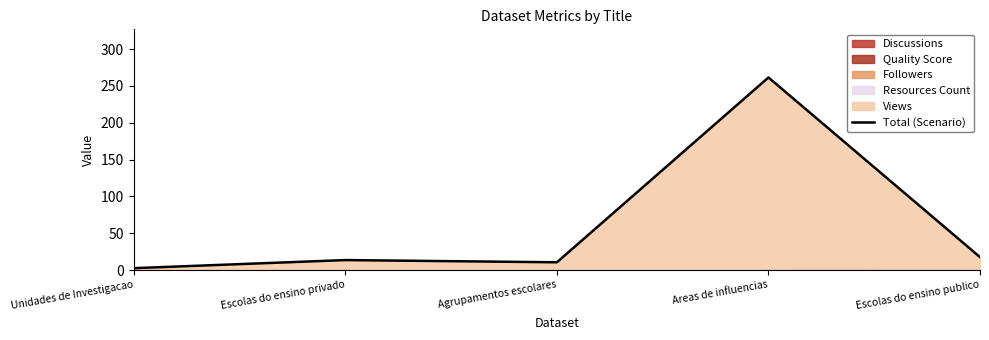

Rank the categories by value from highest to lowest.

Areas de influencias, Escolas do ensino publico, Escolas do ensino privado, Agrupamentos escolares, Unidades de Investigacao